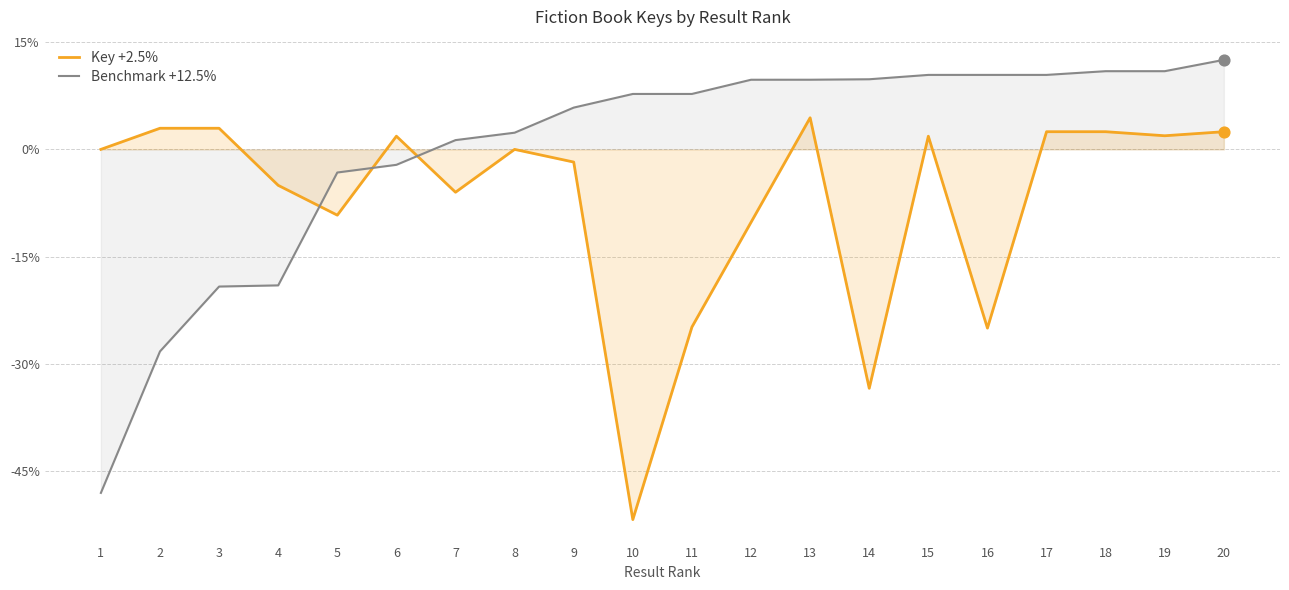

Which series contains the highest Y value?

Benchmark +12.5%